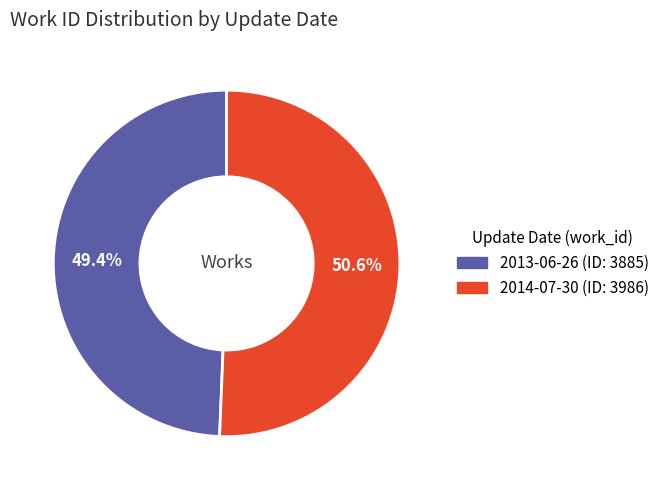

Which has a higher value, 2013-06-26 or 2014-07-30?

2014-07-30